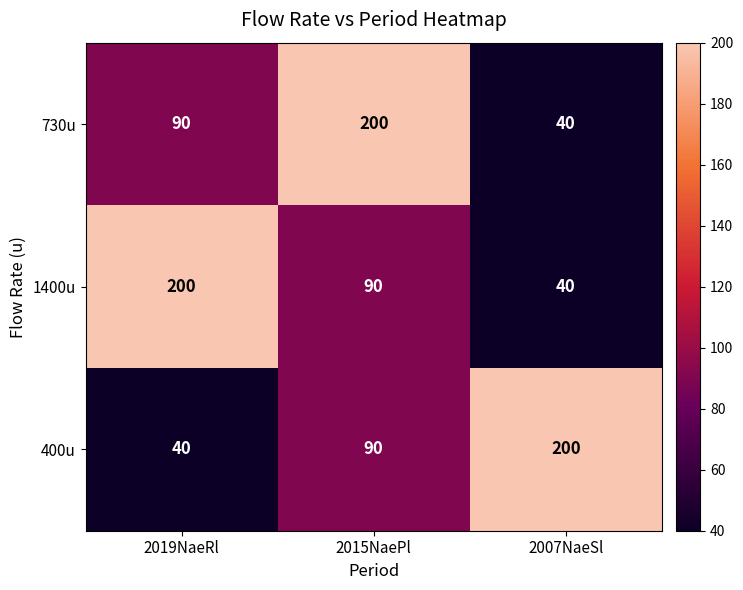

Reading right to left, transcribe all the data shown in this chart.

730u: 40	200	90
1400u: 40	90	200
400u: 200	90	40